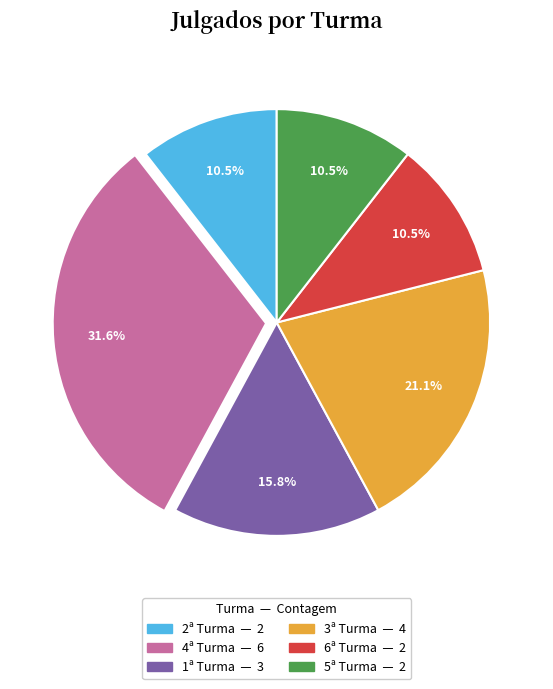

Is 2ª Turma the majority of the pie?

No